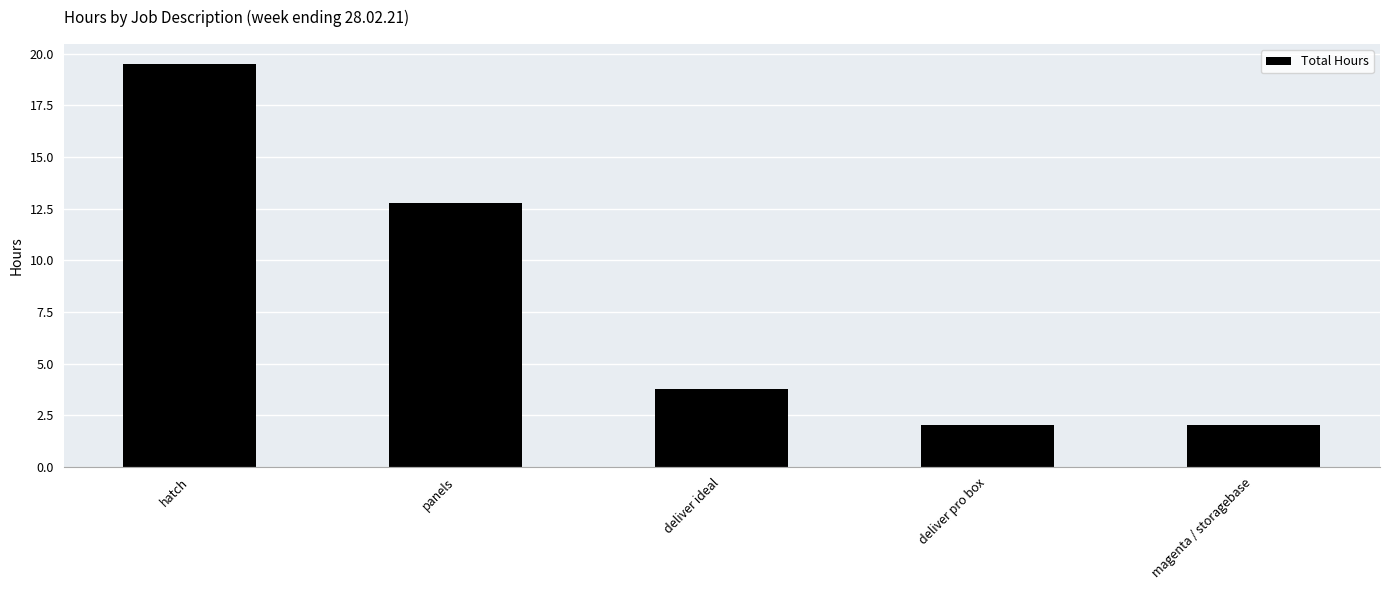

Reading left to right, transcribe all the data shown in this chart.

hatch=19.5	panels=12.8	deliver ideal=3.8	deliver pro box=2.0	magenta / storagebase=2.0